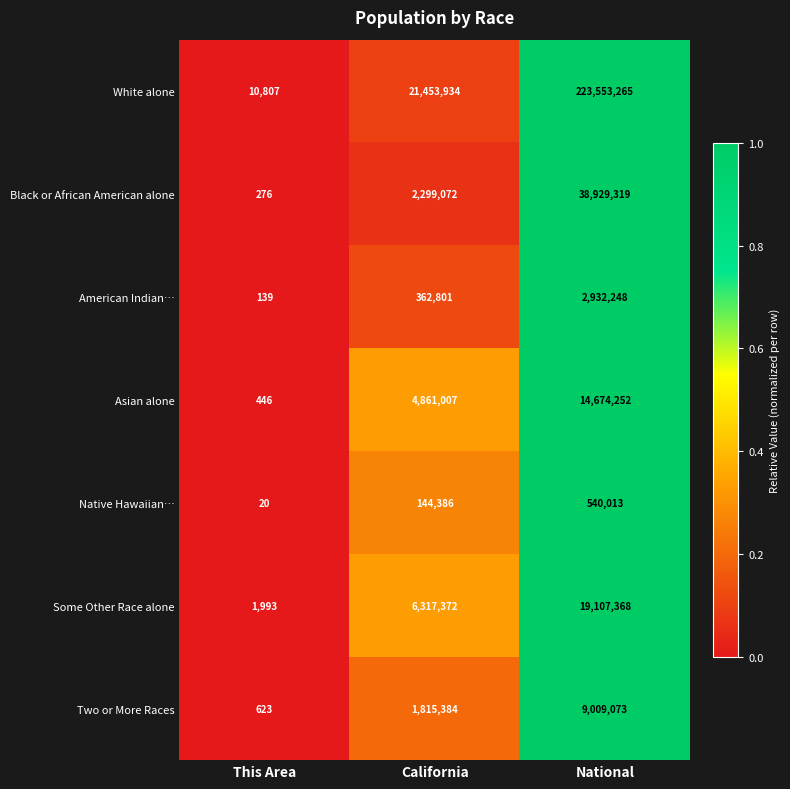

At which label is Asian alone closest to 7337349?

California